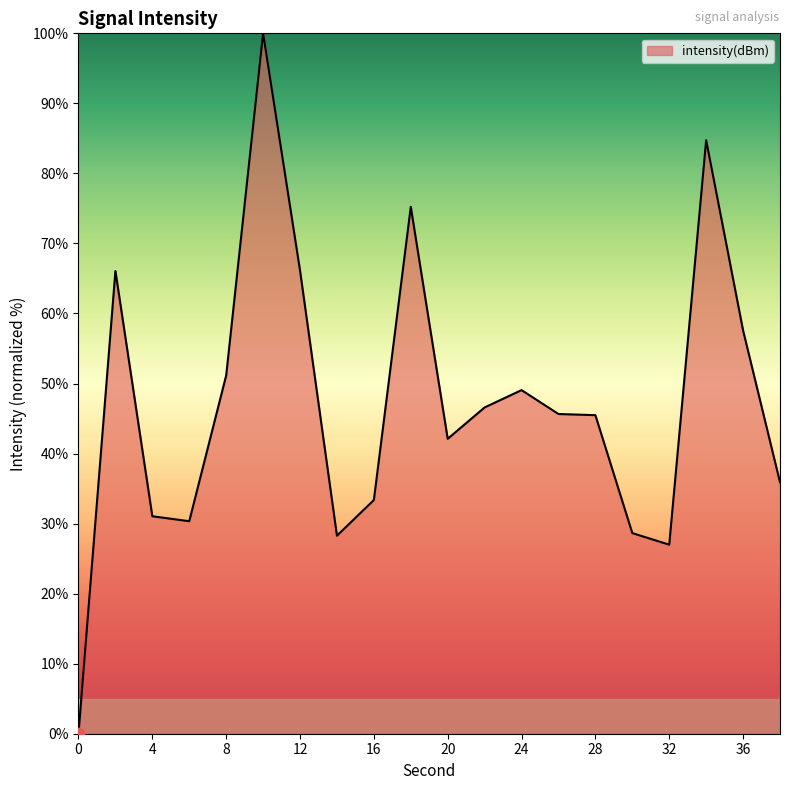

What is the difference between the maximum and minimum values?

100.0